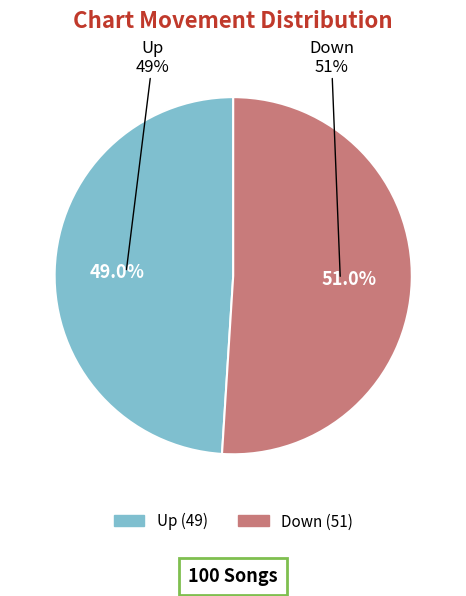

Which slice is the smallest?

up